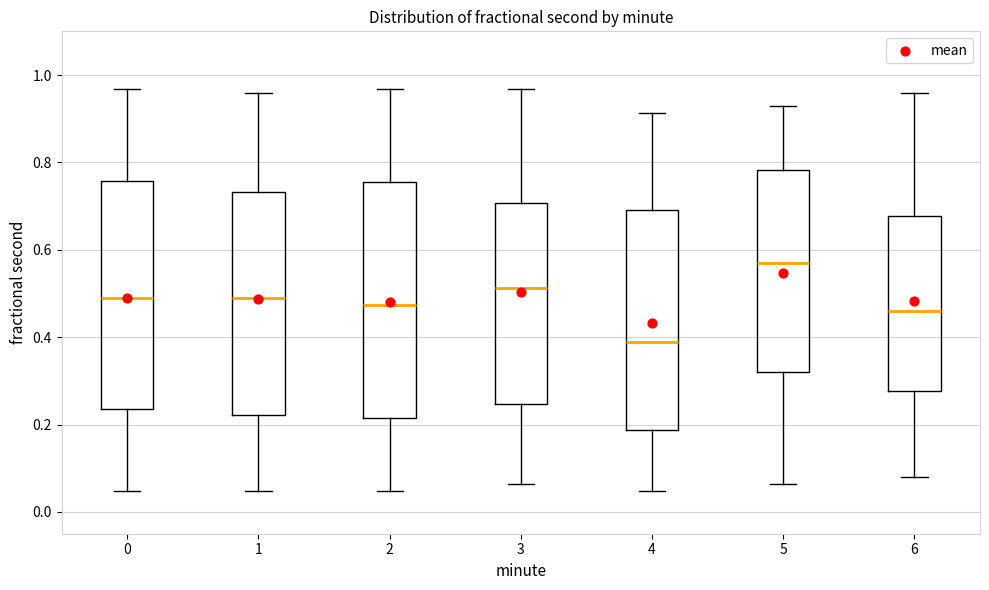

Reading left to right, read every box against the y-axis: the position of its median line, the range the box covers, and the ends of its whiskers. The values are not printed on the chart, so give them approximately, as read against the axis.

0: median 0.48, box 0.24 to 0.76, whiskers 0.04 to 0.96
1: median 0.48, box 0.22 to 0.74, whiskers 0.04 to 0.96
2: median 0.48, box 0.22 to 0.76, whiskers 0.04 to 0.96
3: median 0.52, box 0.24 to 0.70, whiskers 0.06 to 0.96
4: median 0.38, box 0.18 to 0.70, whiskers 0.04 to 0.92
5: median 0.56, box 0.32 to 0.78, whiskers 0.06 to 0.92
6: median 0.46, box 0.28 to 0.68, whiskers 0.08 to 0.96